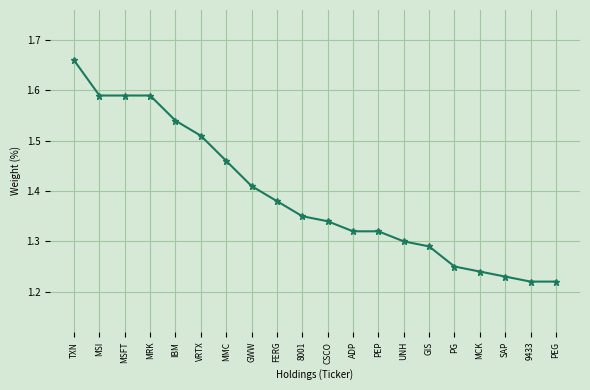

Approximately how many times larger is the value at CSCO compared to UNH?

1.0